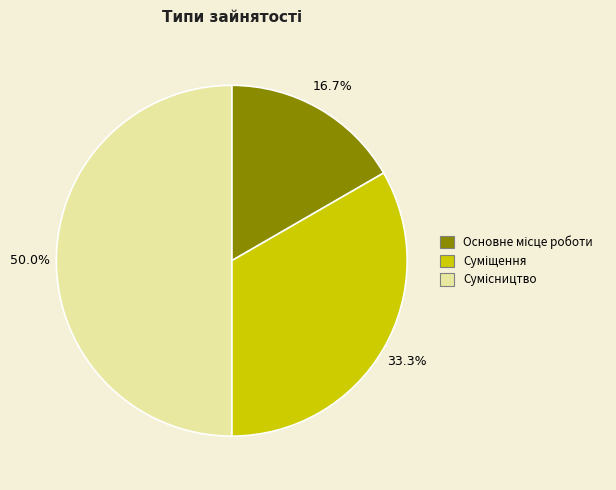

Is there a majority slice in this chart?

No